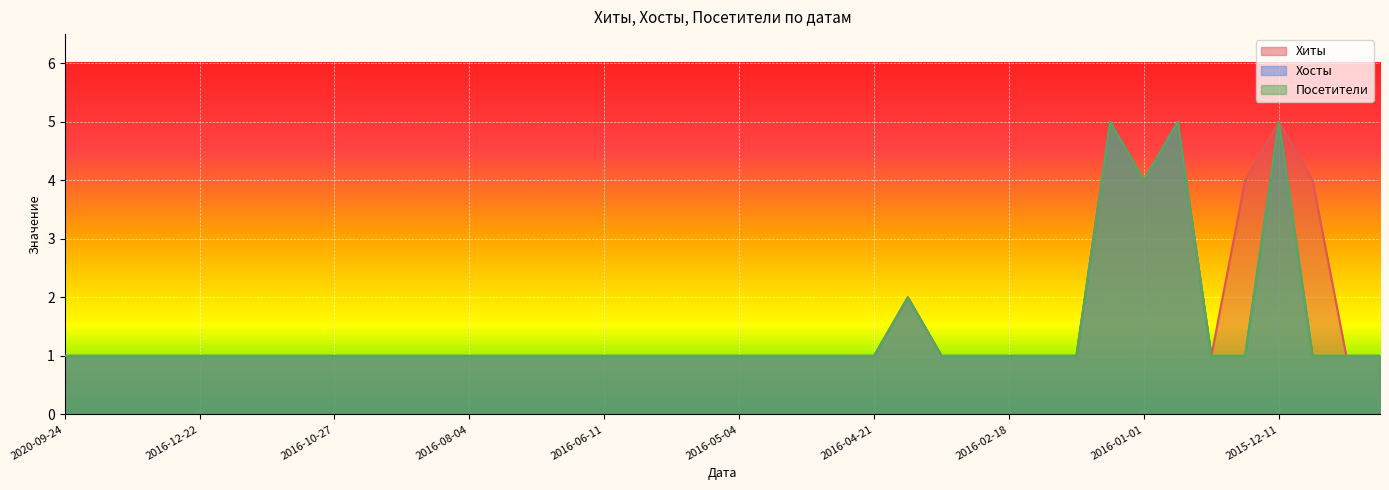

Reading left to right, what are all the values shown in this chart?

Хиты: 1	1	1	1	1	1	1	1	1	1	1	1	1	1	1	1	1	1	1	1	1	1	1	1	1	2	1	1	1	1	1	5	4	5	1	4	5	4	1	1
Хосты: 1	1	1	1	1	1	1	1	1	1	1	1	1	1	1	1	1	1	1	1	1	1	1	1	1	2	1	1	1	1	1	5	4	5	1	1	5	1	1	1
Посетители: 1	1	1	1	1	1	1	1	1	1	1	1	1	1	1	1	1	1	1	1	1	1	1	1	1	2	1	1	1	1	1	5	4	5	1	1	5	1	1	1